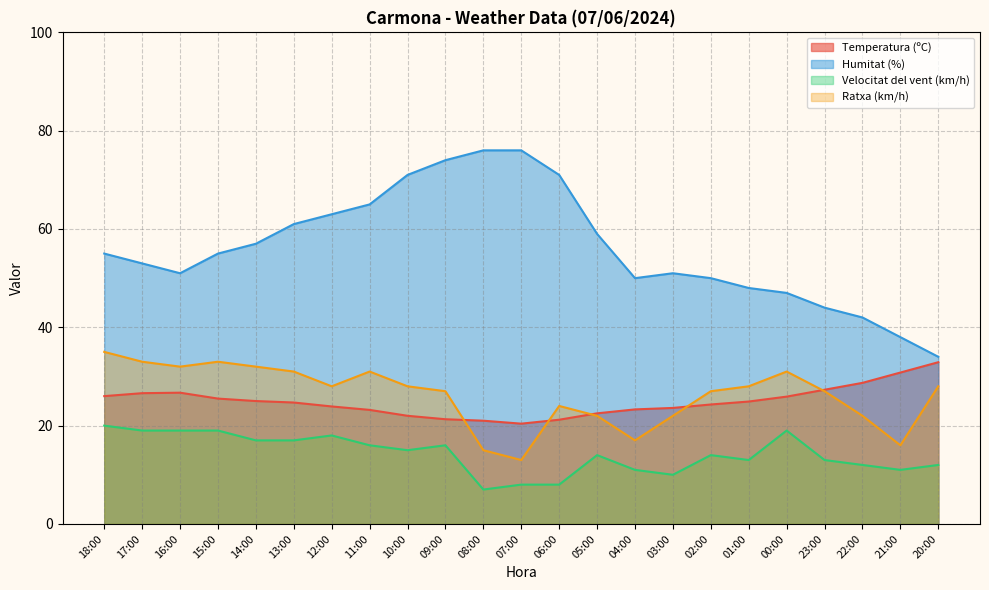

True or false: Humitat (%) and Temperatura (ºC) intersect in this chart.

False